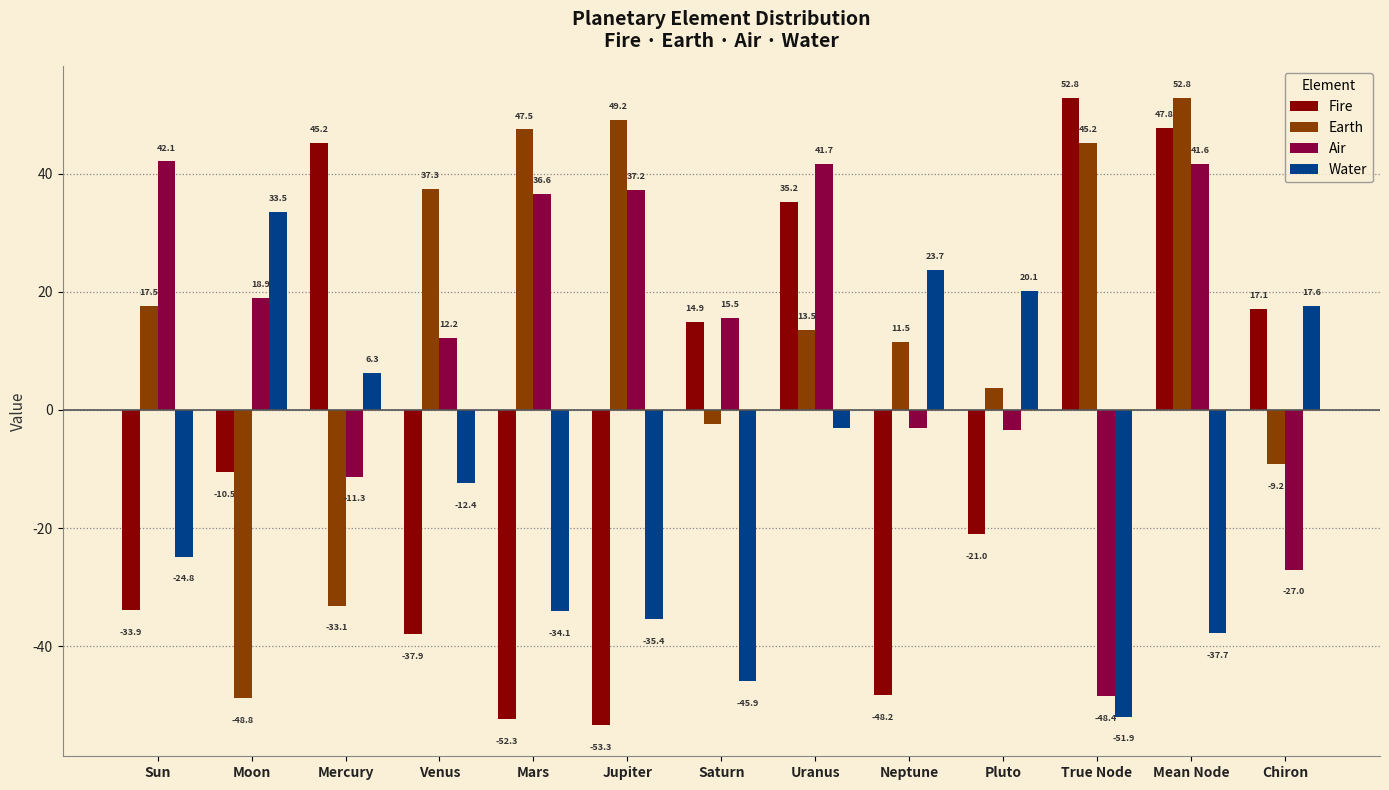

Which series changed the most between Venus and True Node?

Fire